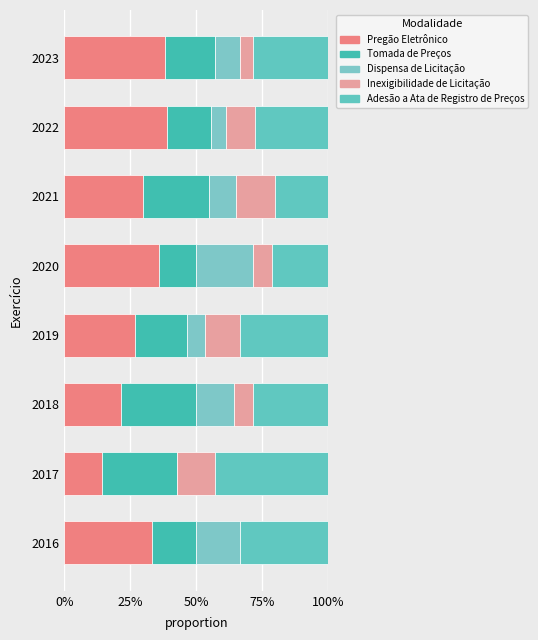

Which series has the largest range (max minus min)?

Pregão Eletrônico